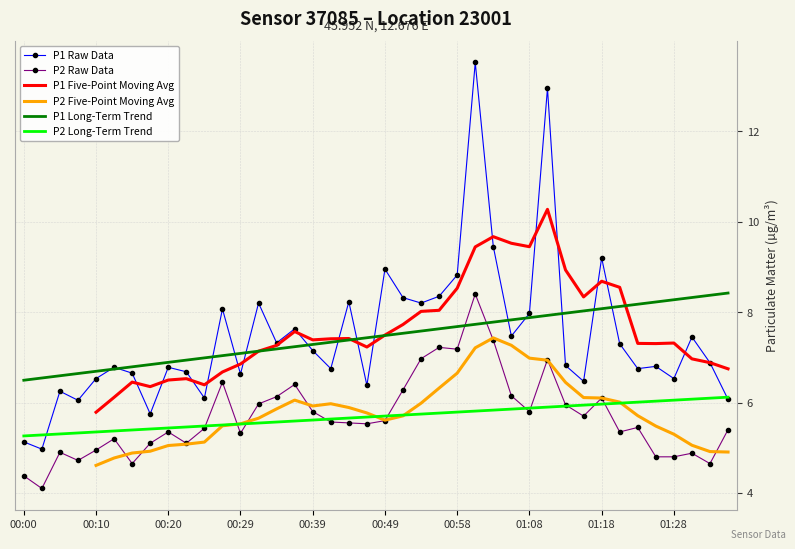

What are all the series names shown in the legend?

P1 Raw Data, P2 Raw Data, P1 Five-Point Moving Avg, P2 Five-Point Moving Avg, P1 Long-Term Trend, P2 Long-Term Trend